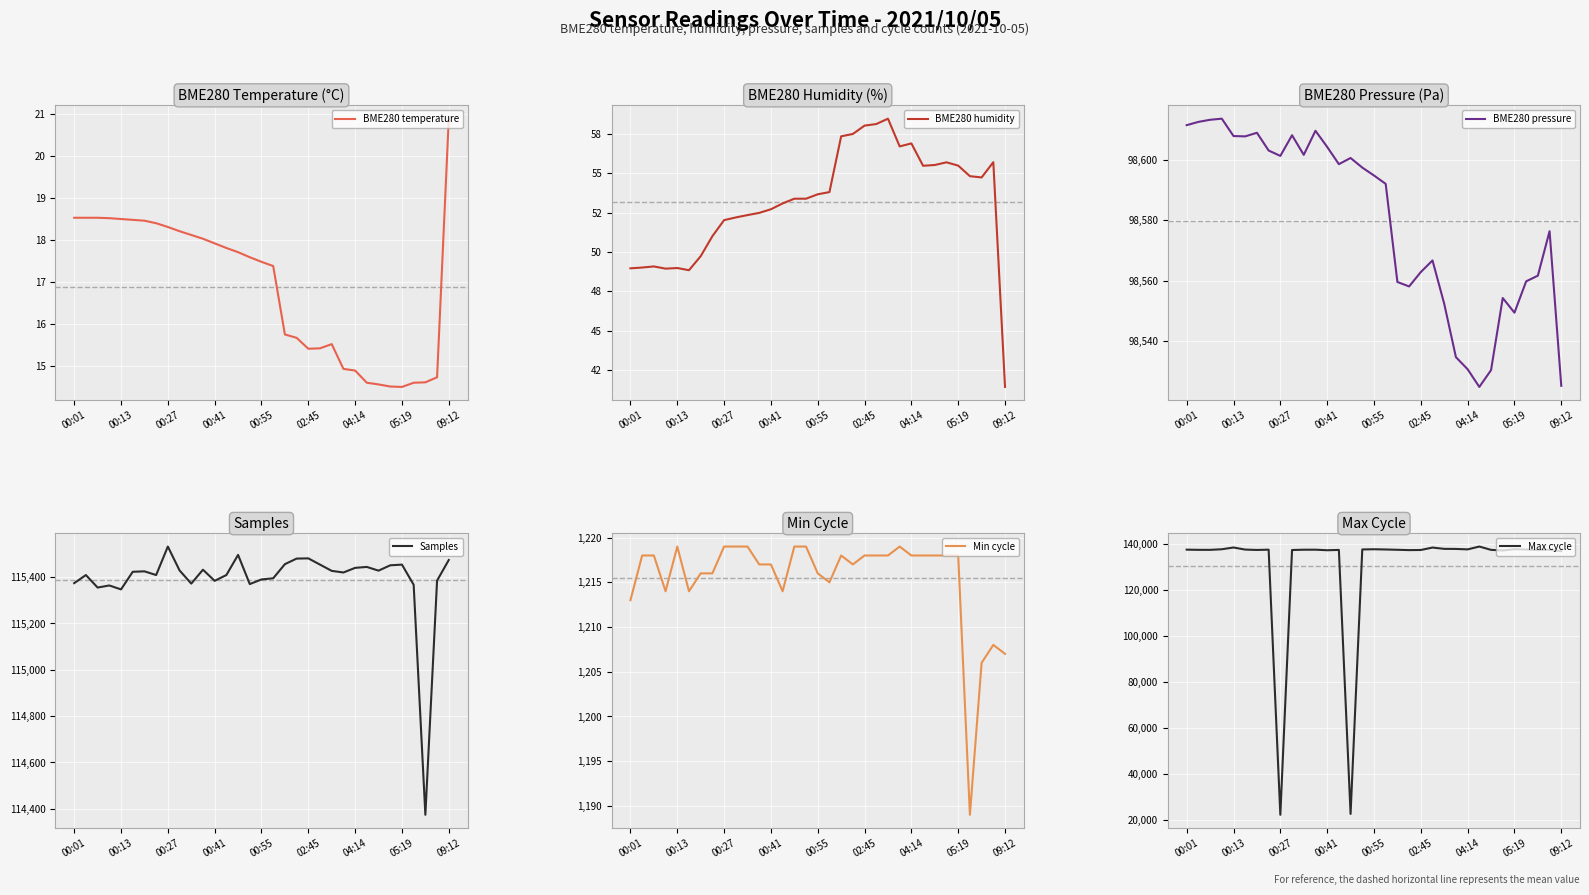

At how many categories does at least one series exceed 68039?

33